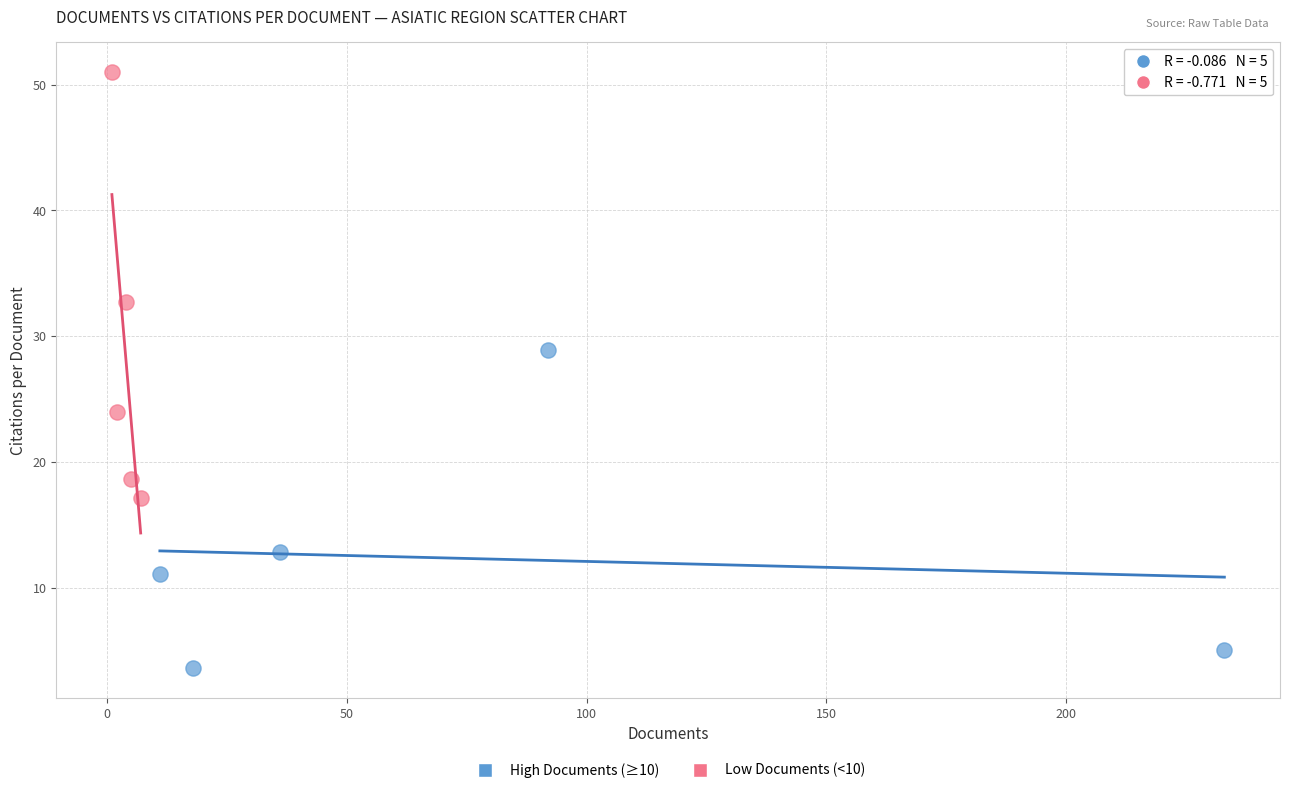

Which series has the largest Y range (max minus min)?

Low Documents (<10)